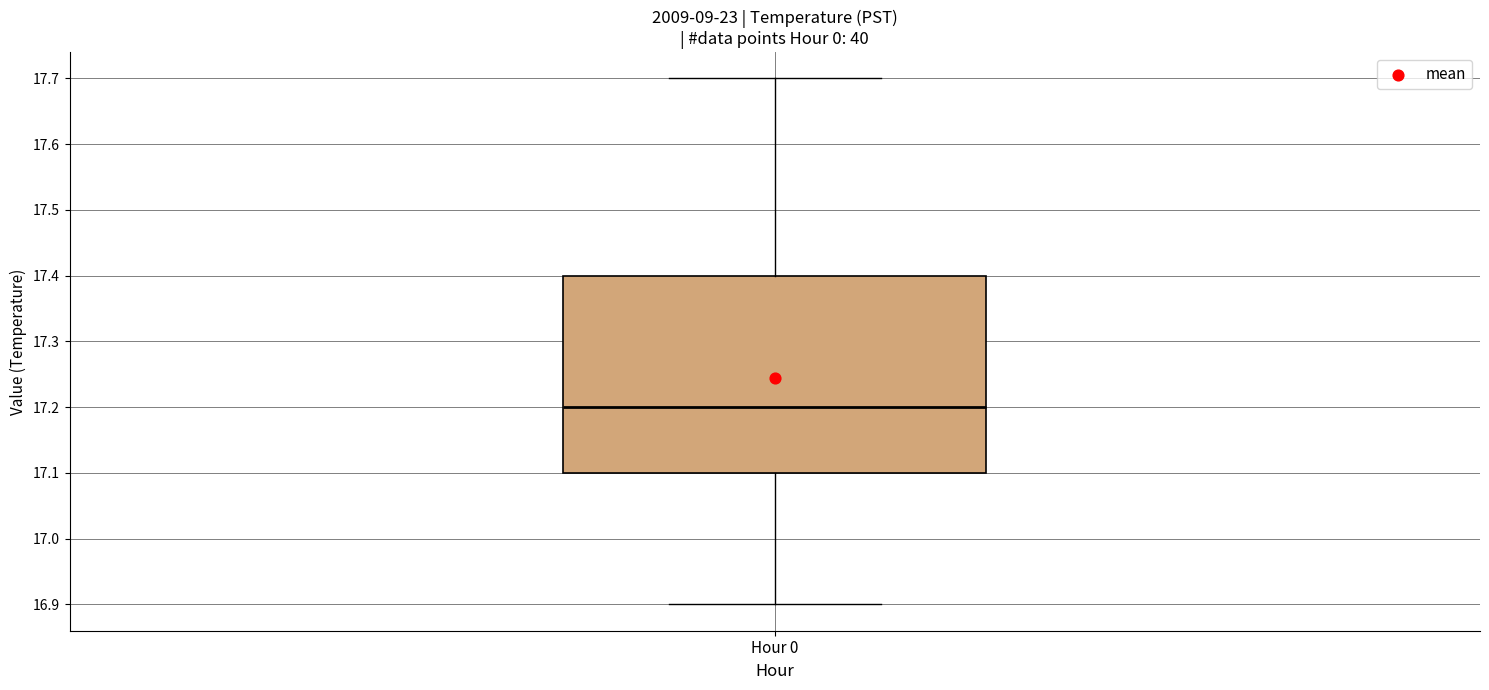

Read this box plot against the y-axis: the position of the median line, the range covered by the box, and the ends of both whiskers. The values are not printed on the chart, so give them approximately, as read against the axis.

median 17.2, box 17.1 to 17.4, whiskers 16.9 to 17.7